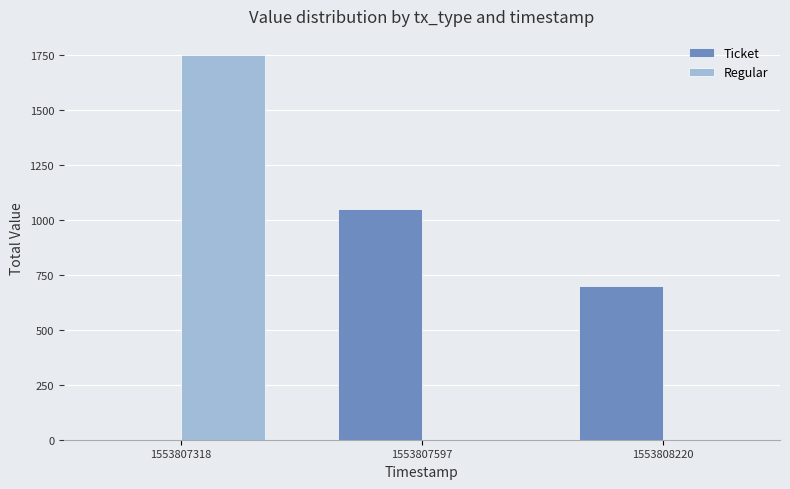

Count the number of categories in the chart.

3